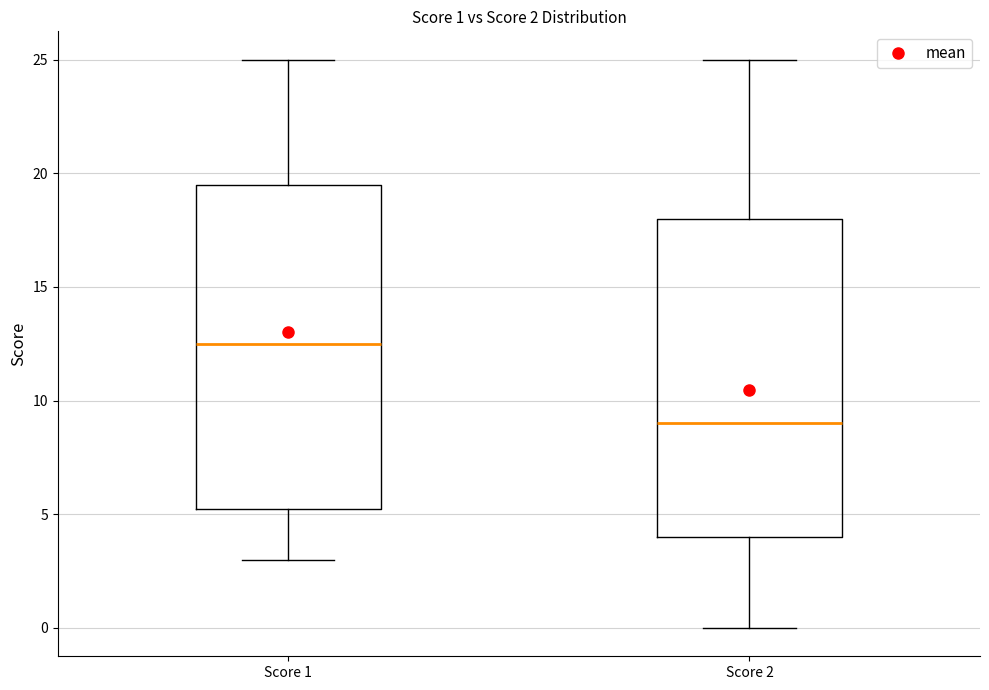

Which box has the lowest median line?

Score 2